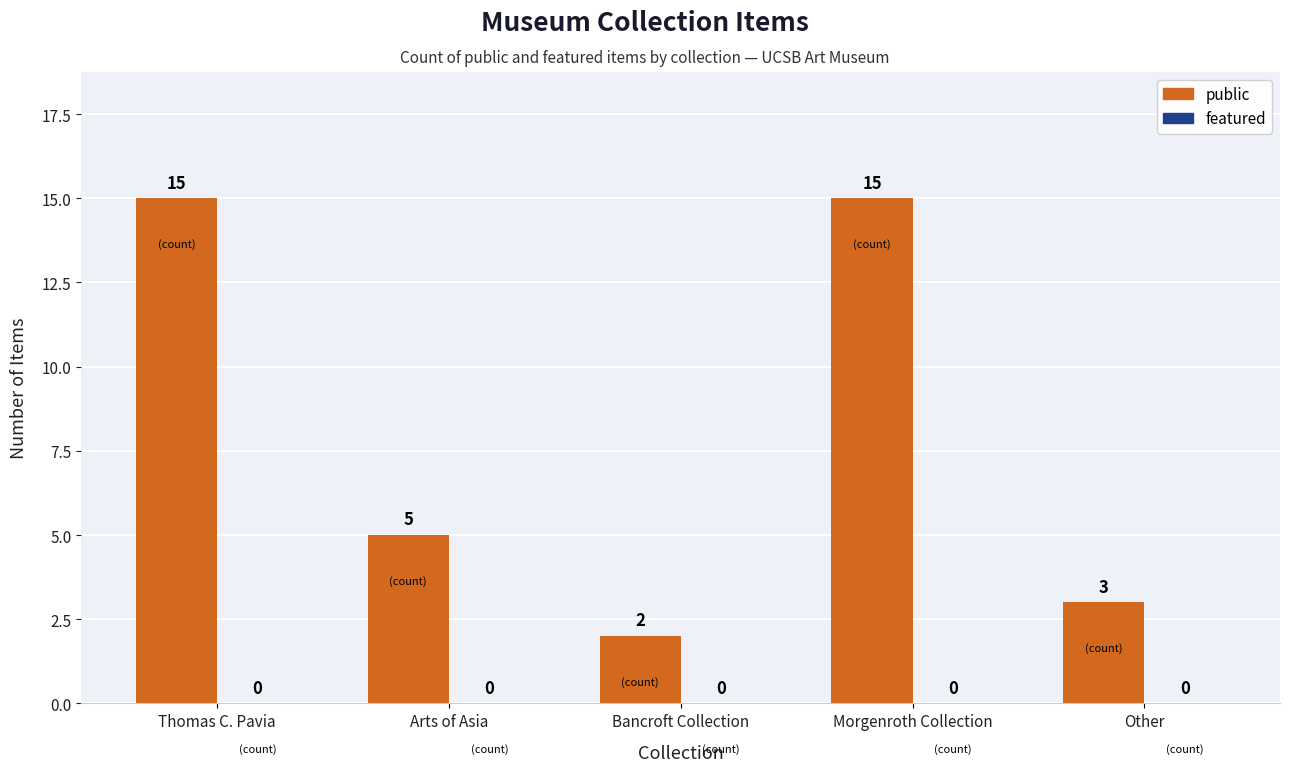

What is the maximum value shown in the chart?

15